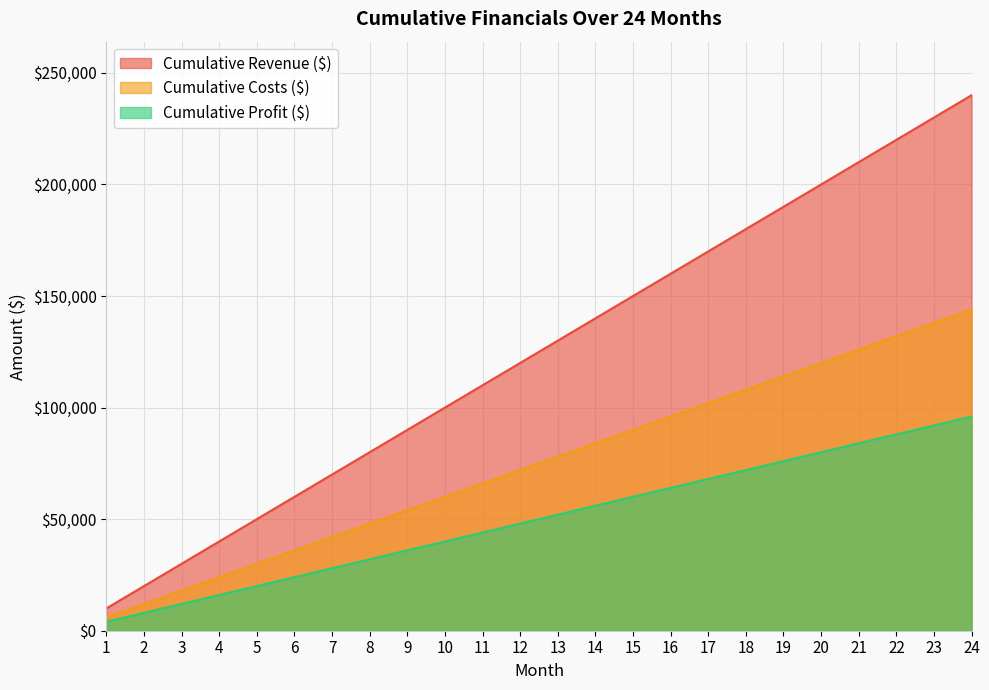

Rank the series by their average value, from highest to lowest.

Cumulative Revenue ($), Cumulative Costs ($), Cumulative Profit ($)